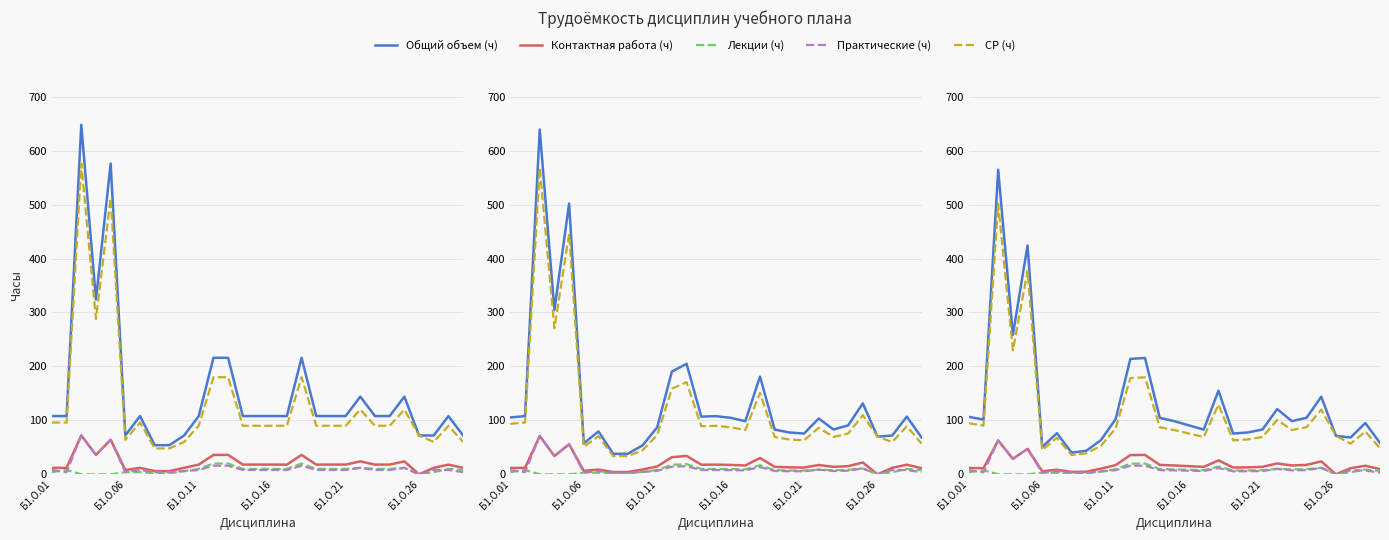

What is the sum of all Общий объем (ч) values?

3790.6